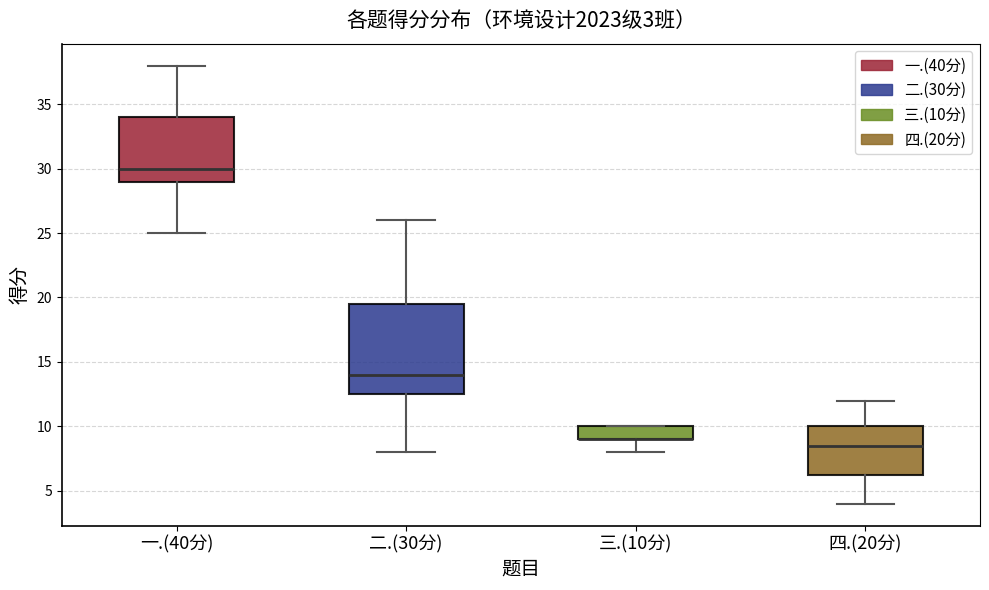

Comparing the boxes themselves (not the whiskers), which one is the tallest?

二.(30分)